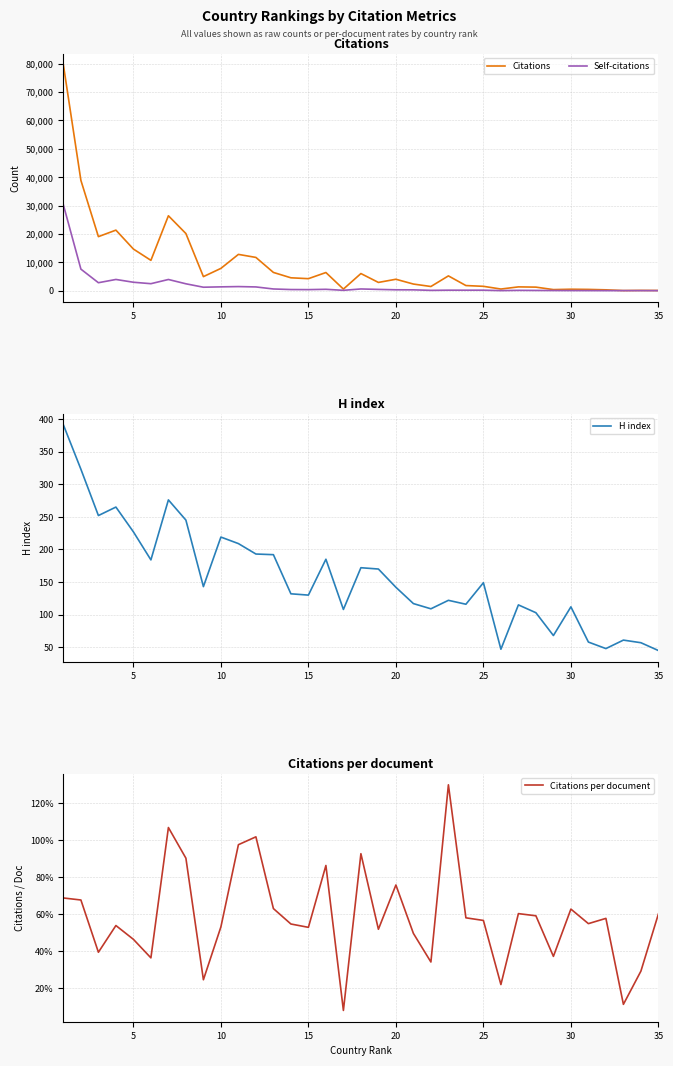

What is the difference between the highest and lowest values at 25?

10640.8